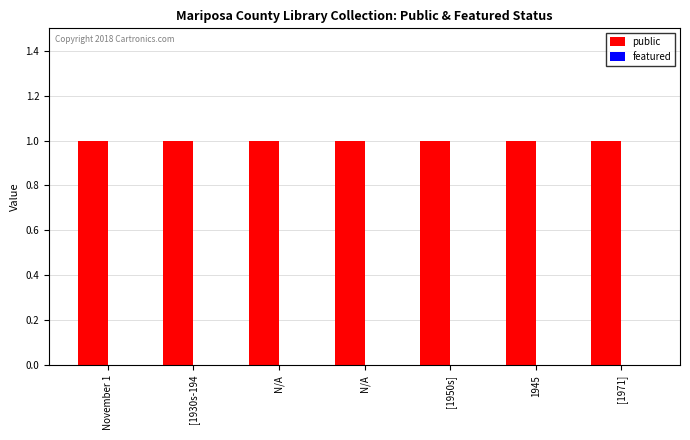

Are the bars grouped side by side (vs. stacked)?

Yes